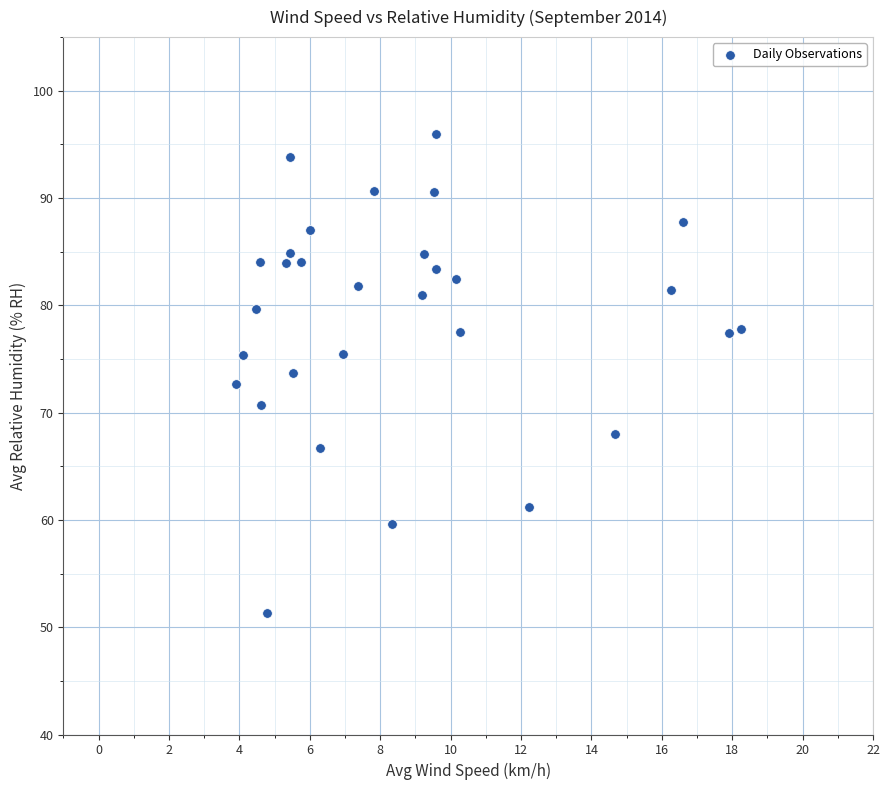

What is the range of Y values (max minus min)?

44.7